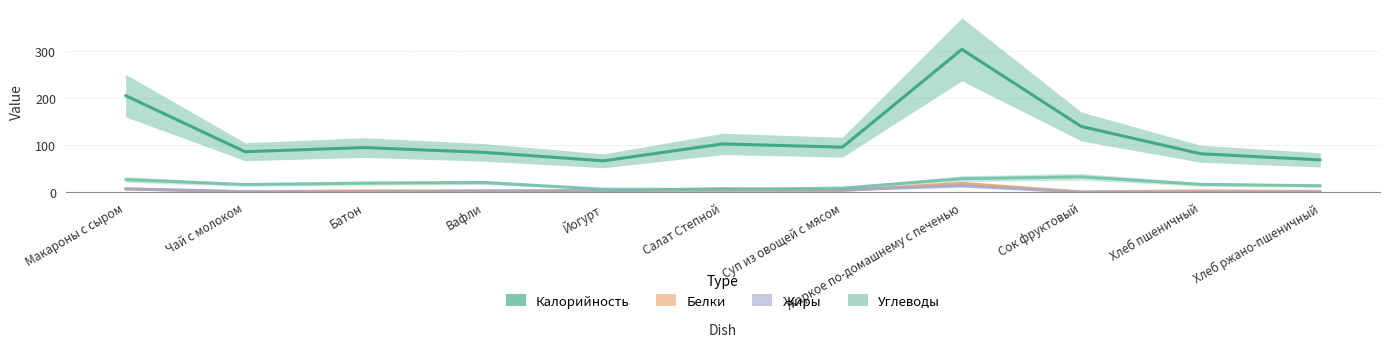

Reading left to right, transcribe all the data shown in this chart.

Калорийность: Макароны с сыром=205.7	Чай с молоком=86.4	Батон=95.2	Вафли=85.0	Йогурт=67.0	Салат Степной=103.0	Суп из овощей с мясом=96.0	Жаркое по-домашнему с печенью=304.0	Сок фруктовый=140.0	Хлеб пшеничный=82.0	Хлеб ржано-пшеничный=69.0
Белки: Макароны с сыром=7.3	Чай с молоком=1.3	Батон=3.2	Вафли=3.0	Йогурт=4.0	Салат Степной=1.0	Суп из овощей с мясом=4.0	Жаркое по-домашнему с печенью=19.0	Сок фруктовый=1.0	Хлеб пшеничный=3.0	Хлеб ржано-пшеничный=2.0
Жиры: Макароны с сыром=7.5	Чай с молоком=1.4	Батон=0.4	Вафли=3.0	Йогурт=3.0	Салат Степной=8.0	Суп из овощей с мясом=5.0	Жаркое по-домашнему с печенью=14.0	Сок фруктовый=0.1	Хлеб пшеничный=0.3	Хлеб ржано-пшеничный=0.4
Углеводы: Макароны с сыром=27.2	Чай с молоком=16.6	Батон=19.6	Вафли=21.0	Йогурт=6.8	Салат Степной=6.0	Суп из овощей с мясом=9.0	Жаркое по-домашнему с печенью=29.0	Сок фруктовый=33.0	Хлеб пшеничный=17.0	Хлеб ржано-пшеничный=14.0